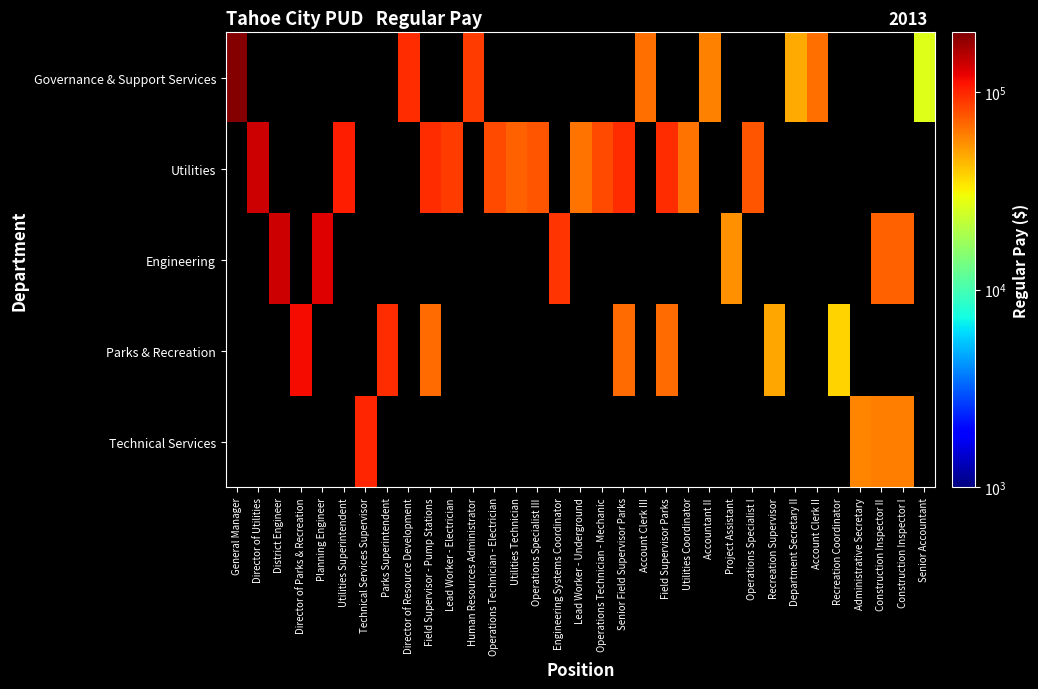

At which label does Utilities reach its peak?

General Manager